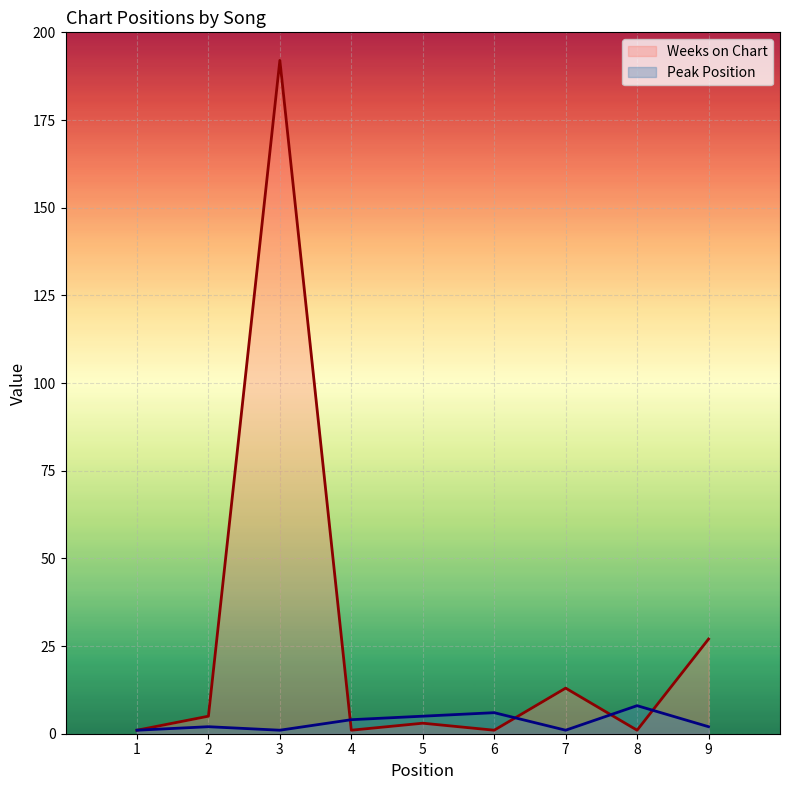

What is the value of the Weeks on Chart point at the 6th from the left?

1